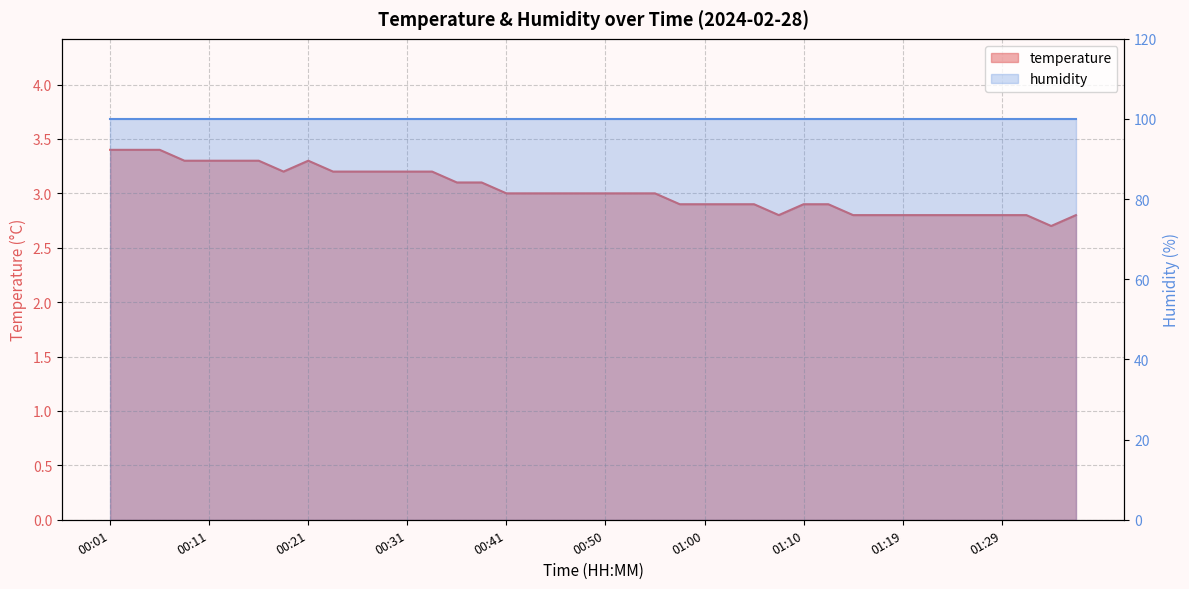

Reading left to right, what are all the values shown in this chart?

3.4	3.4	3.4	3.3	3.3	3.3	3.3	3.2	3.3	3.2	3.2	3.2	3.2	3.2	3.1	3.1	3.0	3.0	3.0	3.0	3.0	3.0	3.0	2.9	2.9	2.9	2.9	2.8	2.9	2.9	2.8	2.8	2.8	2.8	2.8	2.8	2.8	2.8	2.7	2.8